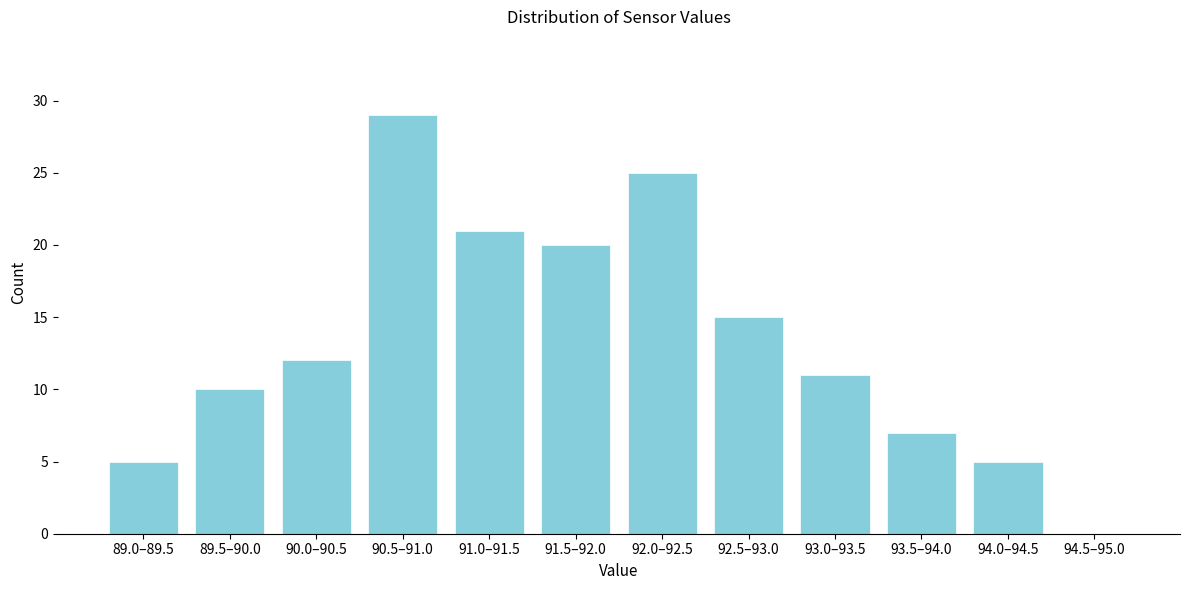

Reading left to right, list all the values displayed in this chart.

89.0–89.5=5	89.5–90.0=10	90.0–90.5=12	90.5–91.0=29	91.0–91.5=21	91.5–92.0=20	92.0–92.5=25	92.5–93.0=15	93.0–93.5=11	93.5–94.0=7	94.0–94.5=5	94.5–95.0=0